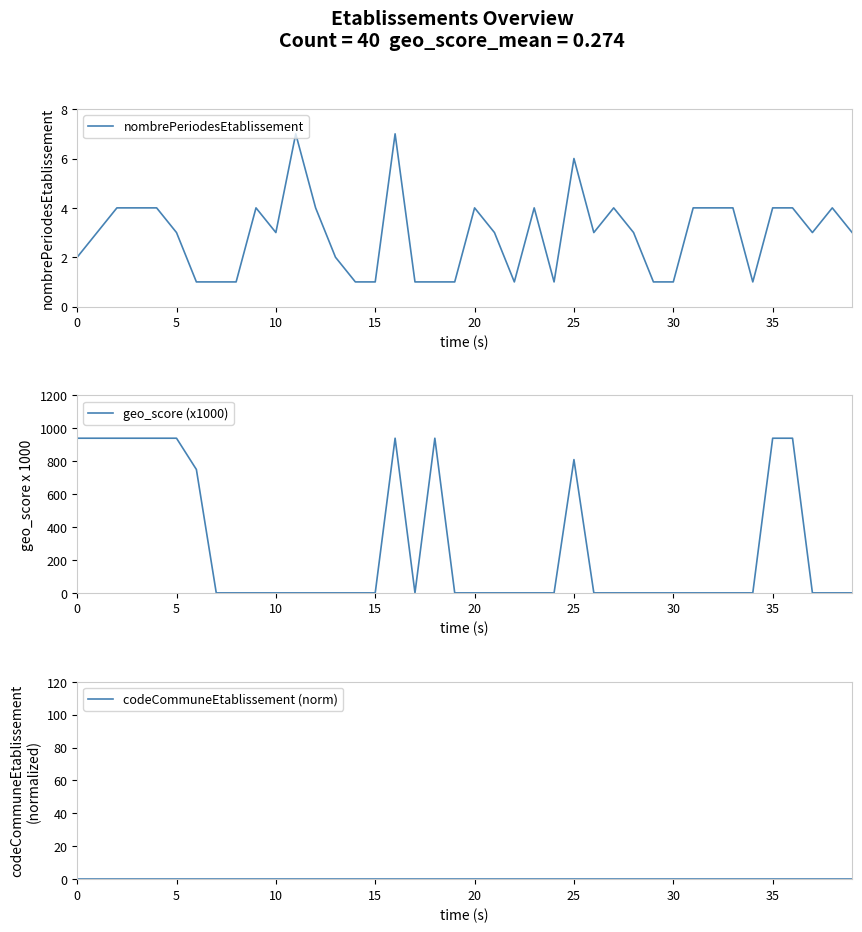

True or false: codeCommuneEtablissement (norm) has more than 1 interior local peaks.

False